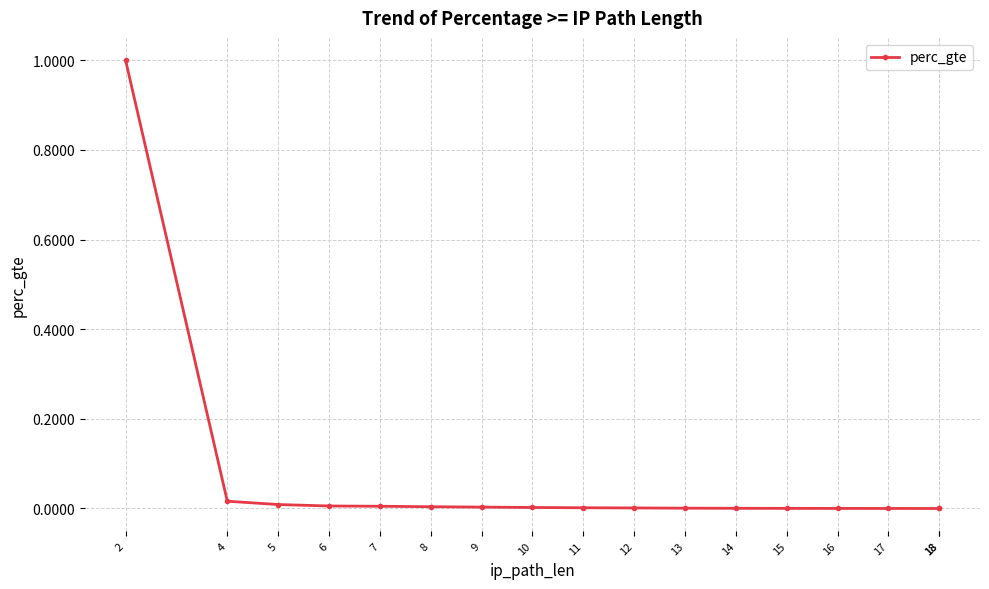

Rank the categories by value from lowest to highest.

18, 18, 17, 16, 15, 14, 13, 12, 11, 10, 9, 8, 7, 6, 5, 4, 2